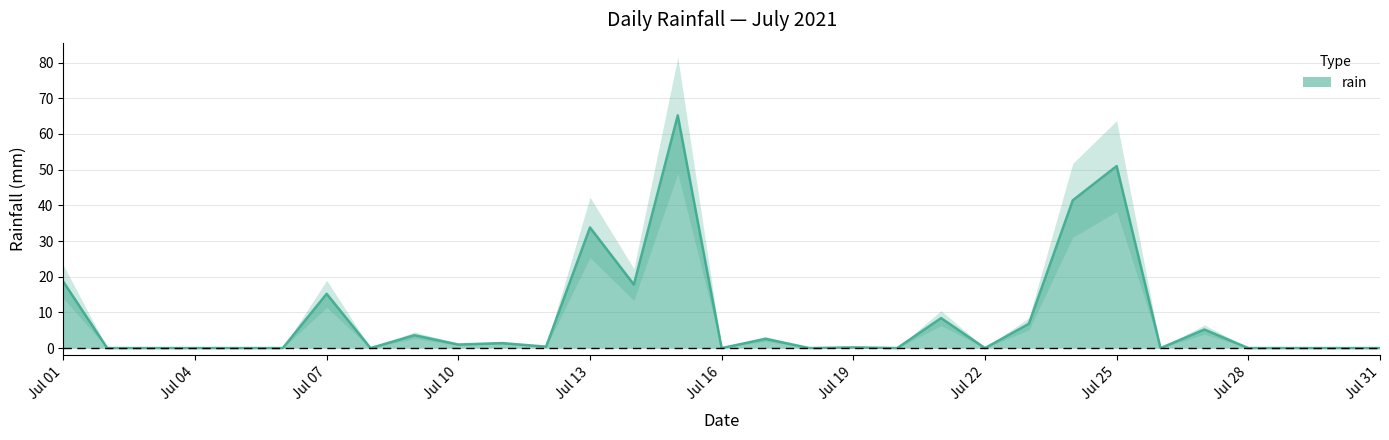

Rank the categories by value from highest to lowest.

2021-07-15, 2021-07-25, 2021-07-24, 2021-07-13, 2021-07-01, 2021-07-14, 2021-07-07, 2021-07-21, 2021-07-23, 2021-07-27, 2021-07-09, 2021-07-17, 2021-07-11, 2021-07-10, 2021-07-12, 2021-07-19, 2021-07-02, 2021-07-03, 2021-07-04, 2021-07-05, 2021-07-06, 2021-07-08, 2021-07-16, 2021-07-18, 2021-07-20, 2021-07-22, 2021-07-26, 2021-07-28, 2021-07-29, 2021-07-30, 2021-07-31